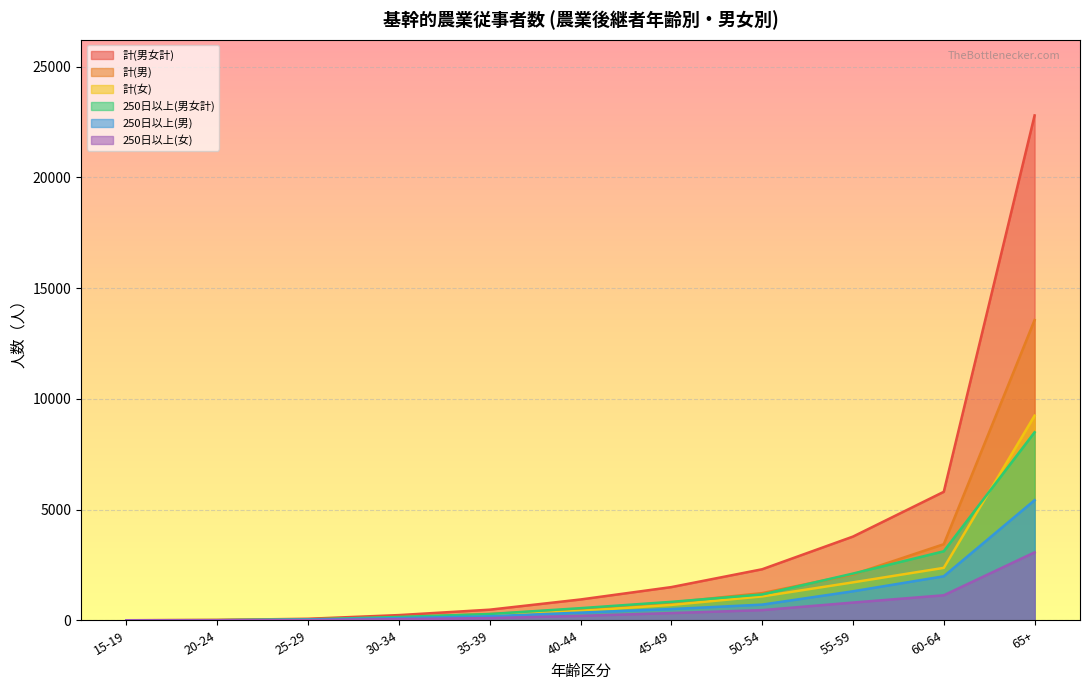

Which category has the highest value in the 250日以上(男女計) series?

65+